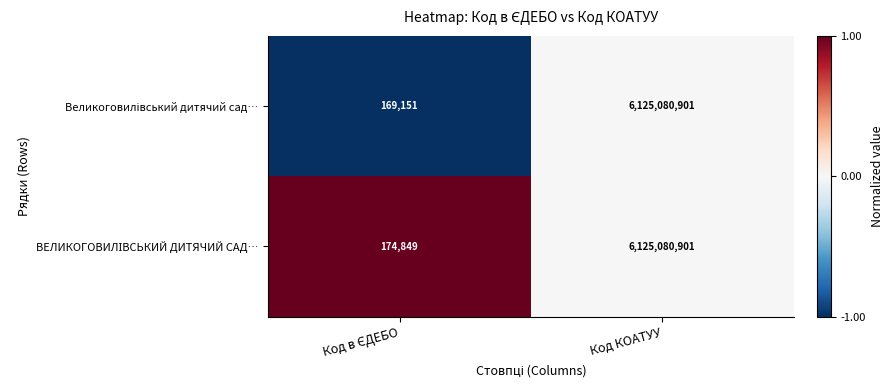

At which category is the sum across all series the highest?

Код КОАТУУ